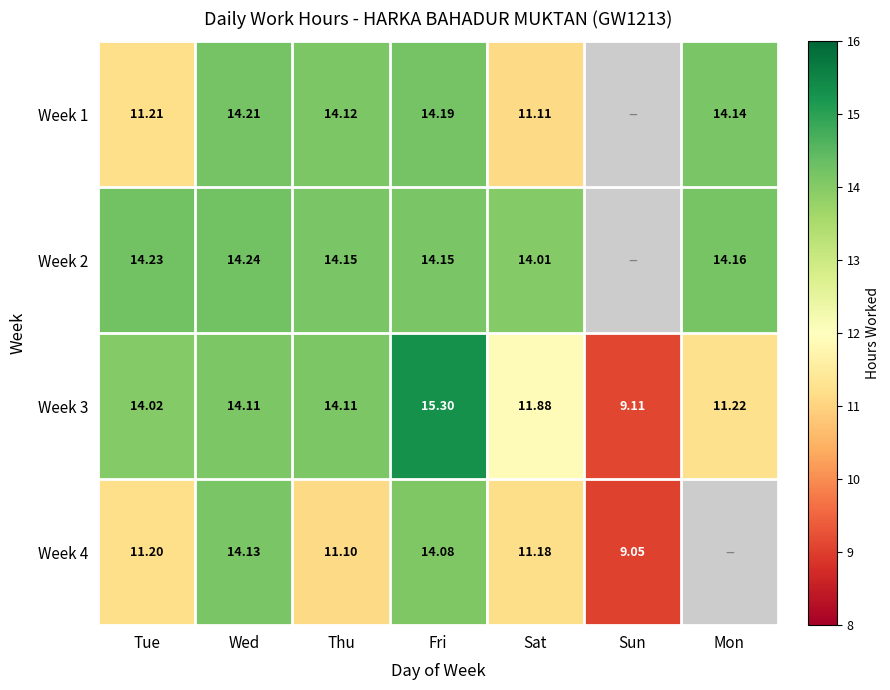

Is it true that Week 4 equals 5.5 at Tue?

False